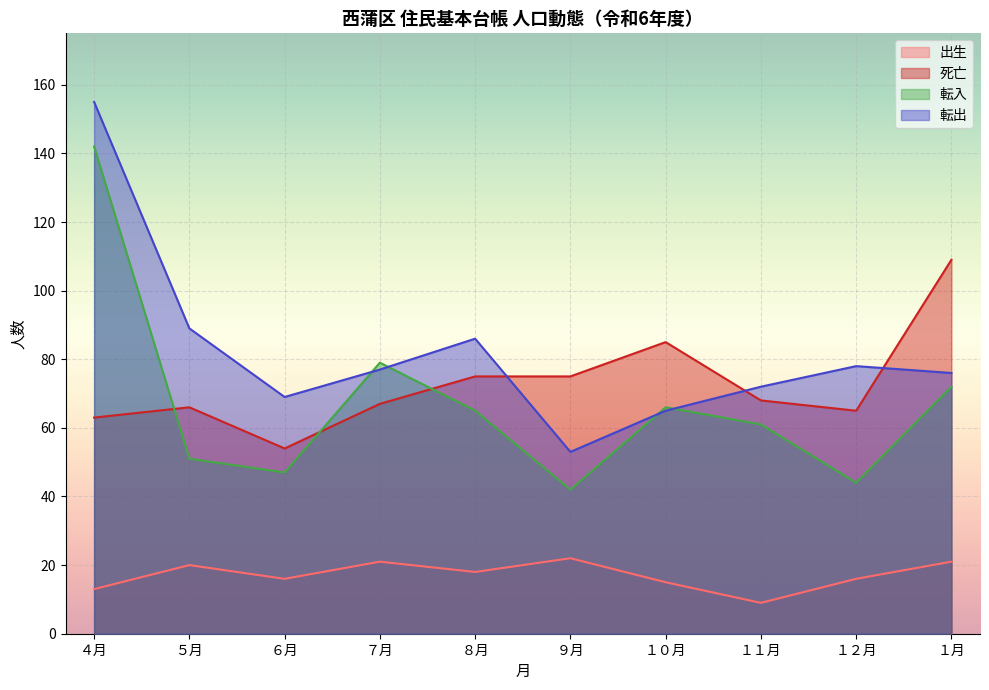

Which series has the widest spread of values?

転出